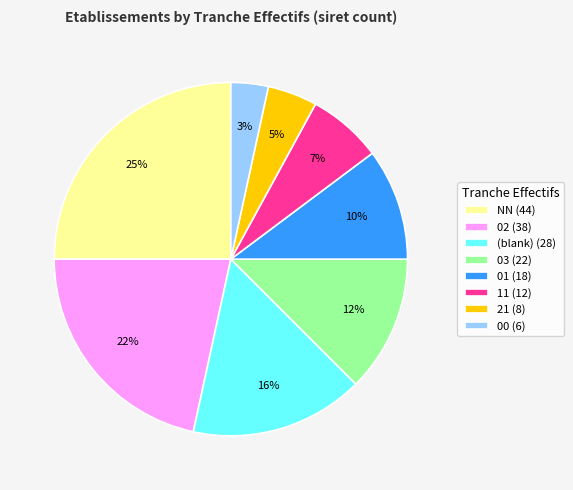

Which slice is the smallest?

00 (6)